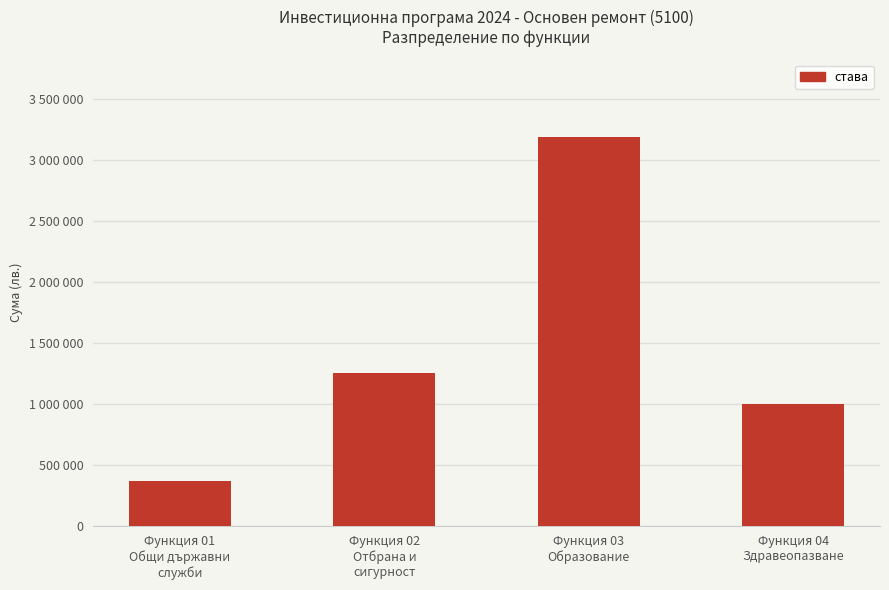

What is the label of the 3rd bar from the left?

Функция 03
Образование